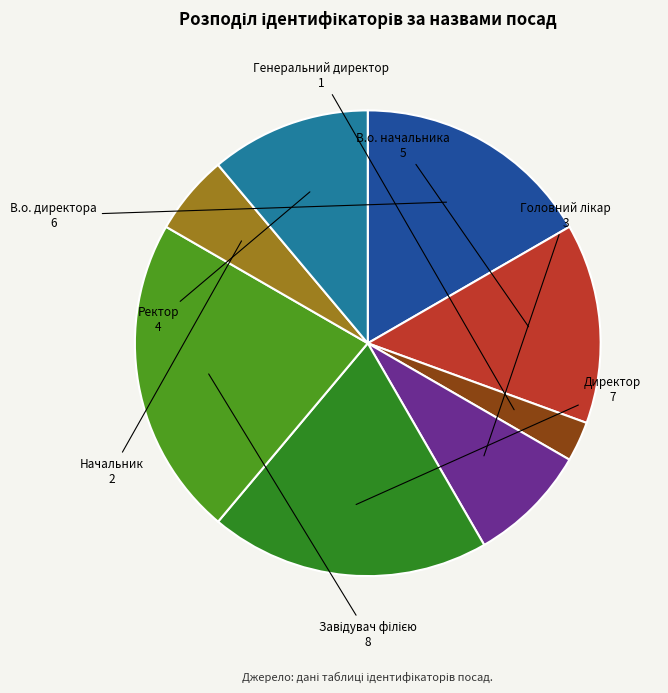

Does Генеральний директор account for over 50% of the chart?

No